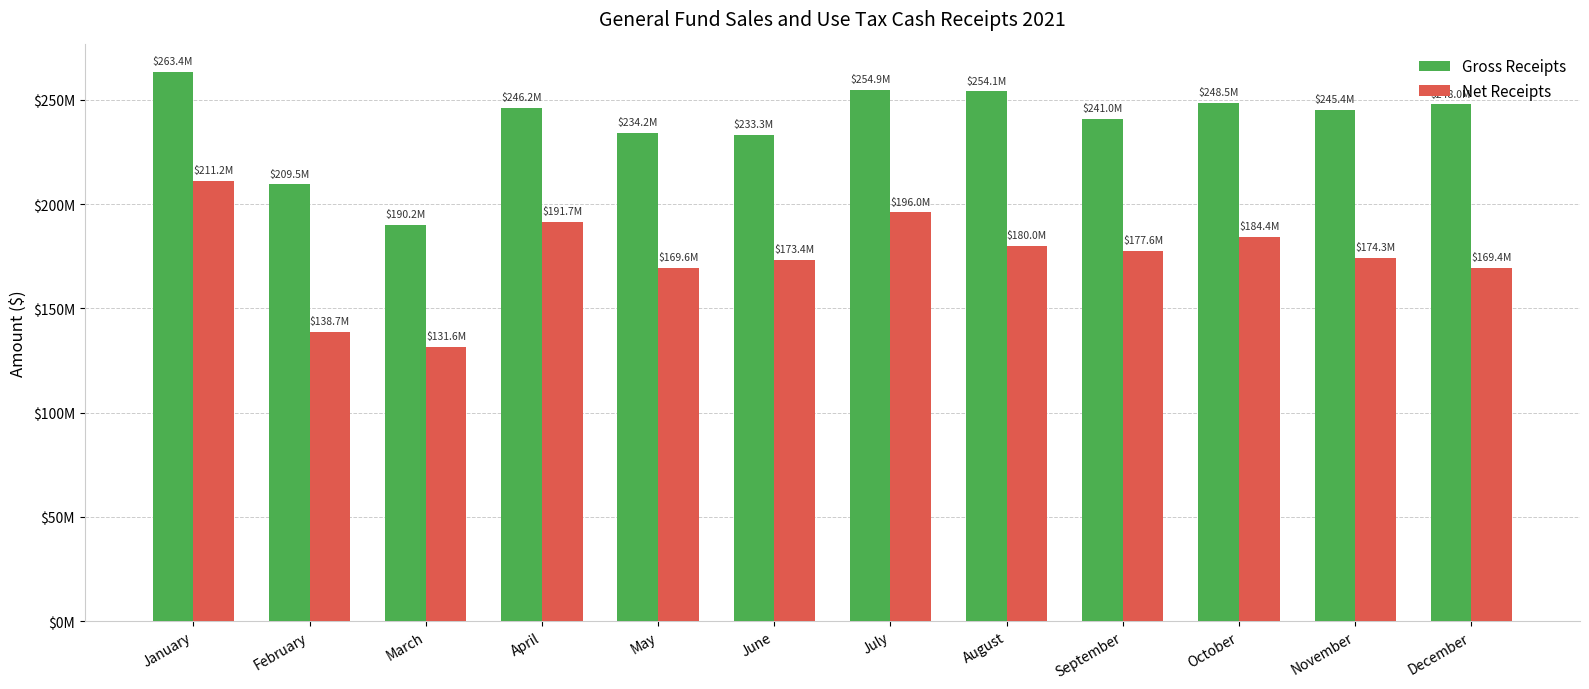

What is the total value across all series at January?

474619519.0